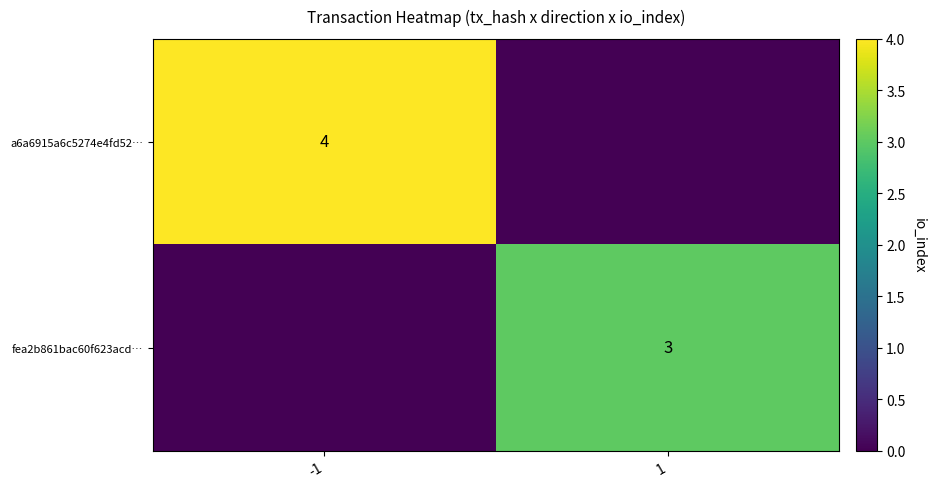

What is the total value across all series at -1?

4